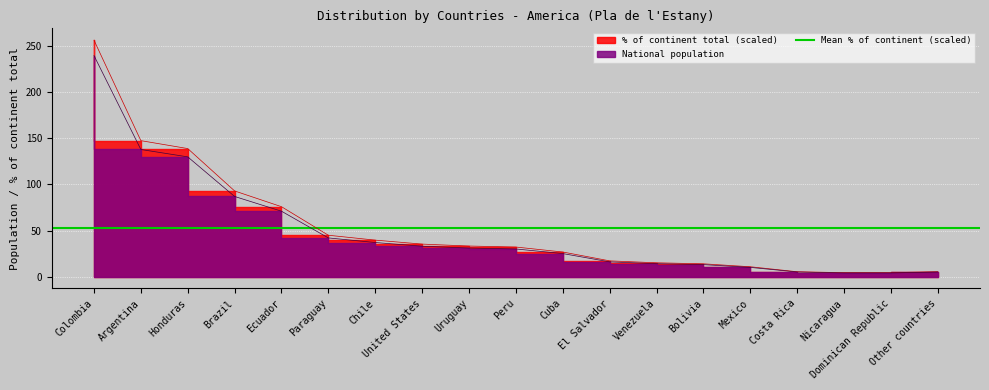

Reading left to right, extract all data points from this chart.

National population: Colombia=240.0	Argentina=138.0	Honduras=130.0	Brazil=87.0	Ecuador=71.0	Paraguay=42.0	Chile=37.0	United States=33.0	Uruguay=31.0	Peru=30.0	Cuba=25.0	El Salvador=16.0	Venezuela=14.0	Bolivia=13.0	Mexico=10.0	Costa Rica=5.0	Nicaragua=4.0	Dominican Republic=4.0	Other countries=5.0
% of continent total: Colombia=256.7	Argentina=147.6	Honduras=139.0	Brazil=93.0	Ecuador=75.9	Paraguay=44.9	Chile=39.6	United States=35.3	Uruguay=33.2	Peru=32.1	Cuba=26.7	El Salvador=17.1	Venezuela=15.0	Bolivia=13.9	Mexico=10.7	Costa Rica=5.3	Nicaragua=4.3	Dominican Republic=4.3	Other countries=5.3